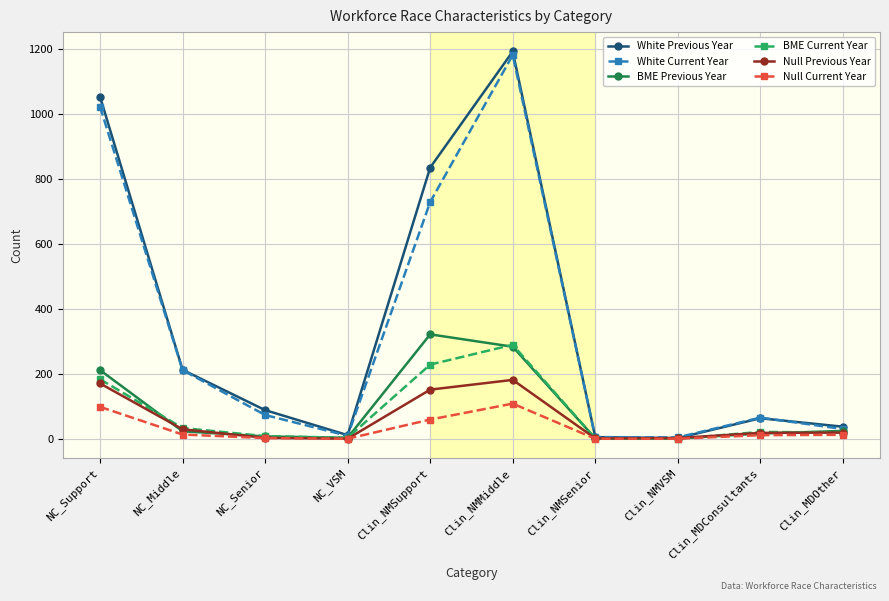

Which series changed the most between Clin_NMSenior and Clin_MDConsultants?

White Current Year